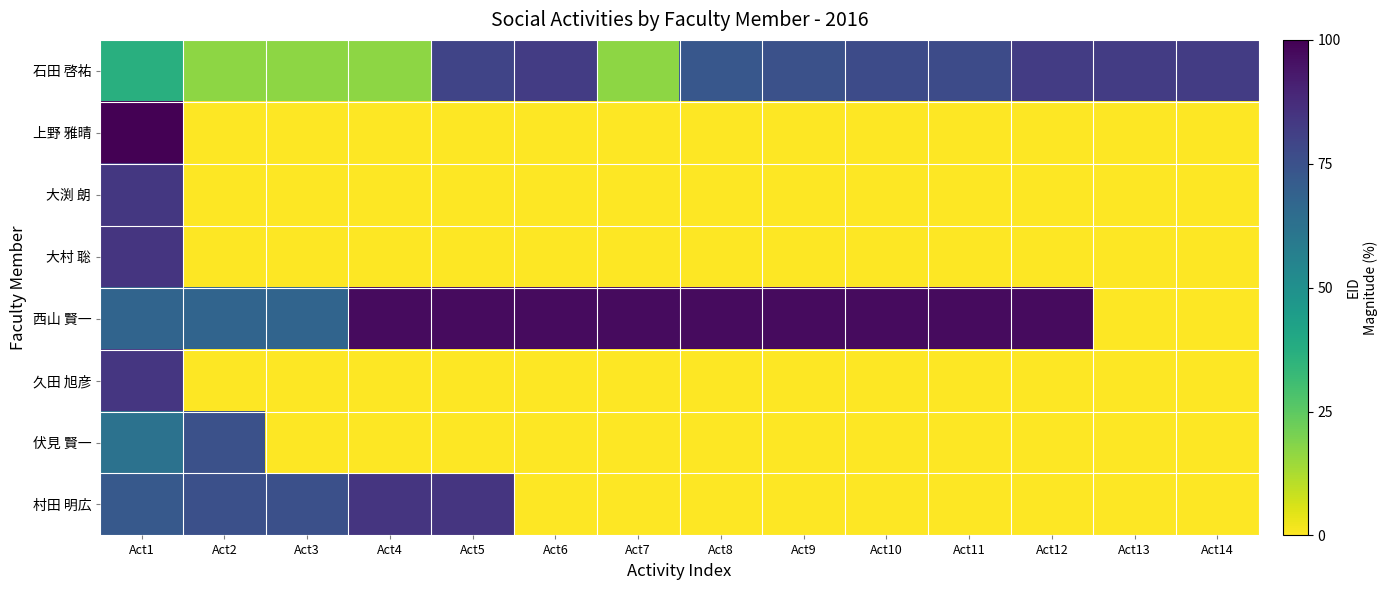

Which category has the highest value across all series?

Act1